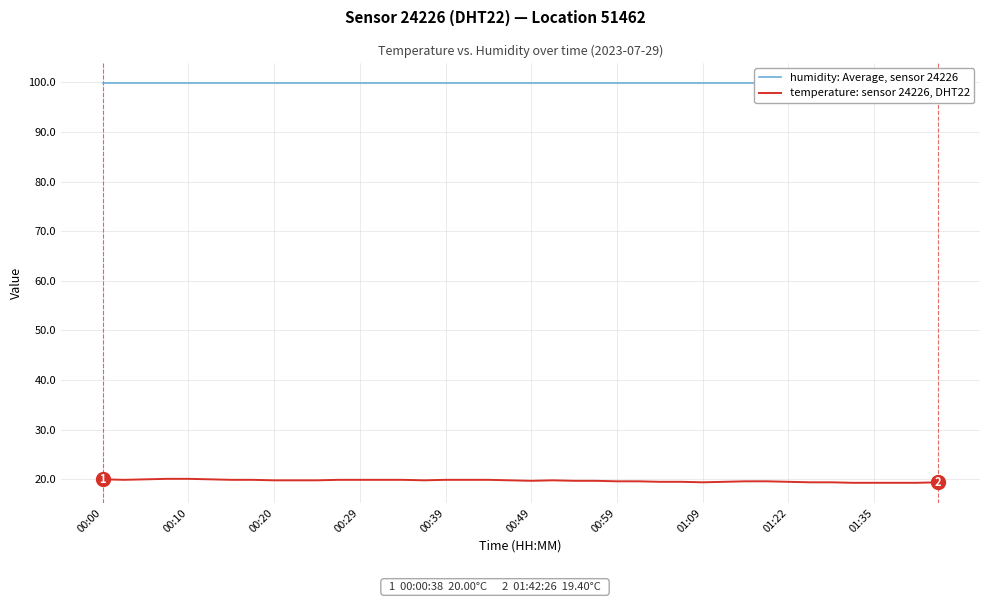

What is the maximum value shown in the chart?

99.9